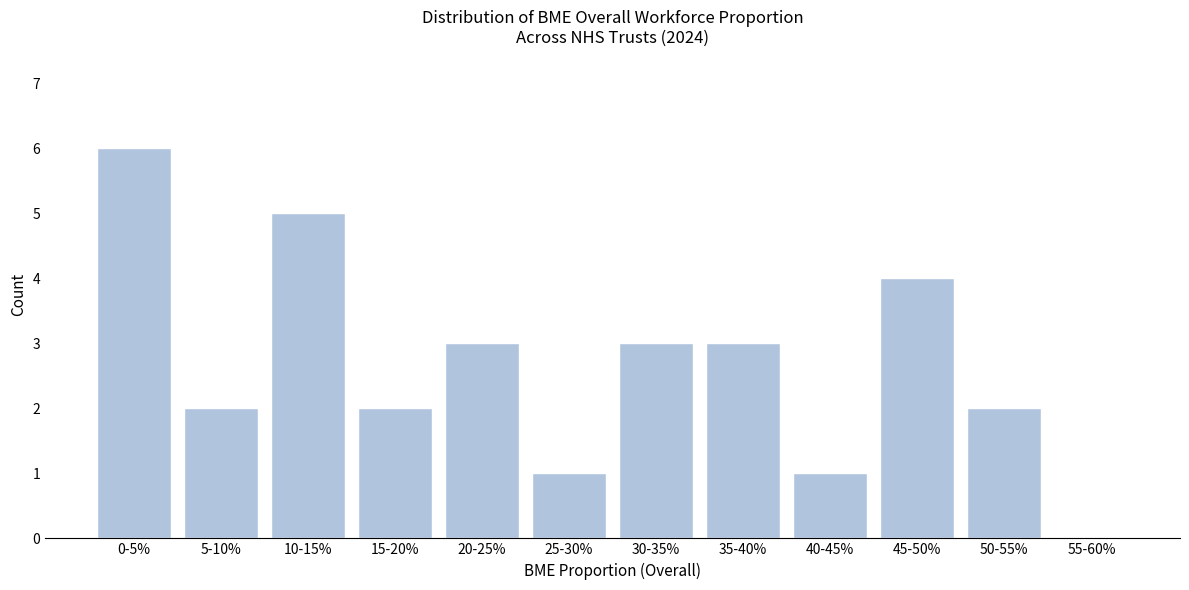

Reading left to right, what are all the values shown in this chart?

0-5%=6	5-10%=2	10-15%=5	15-20%=2	20-25%=3	25-30%=1	30-35%=3	35-40%=3	40-45%=1	45-50%=4	50-55%=2	55-60%=0